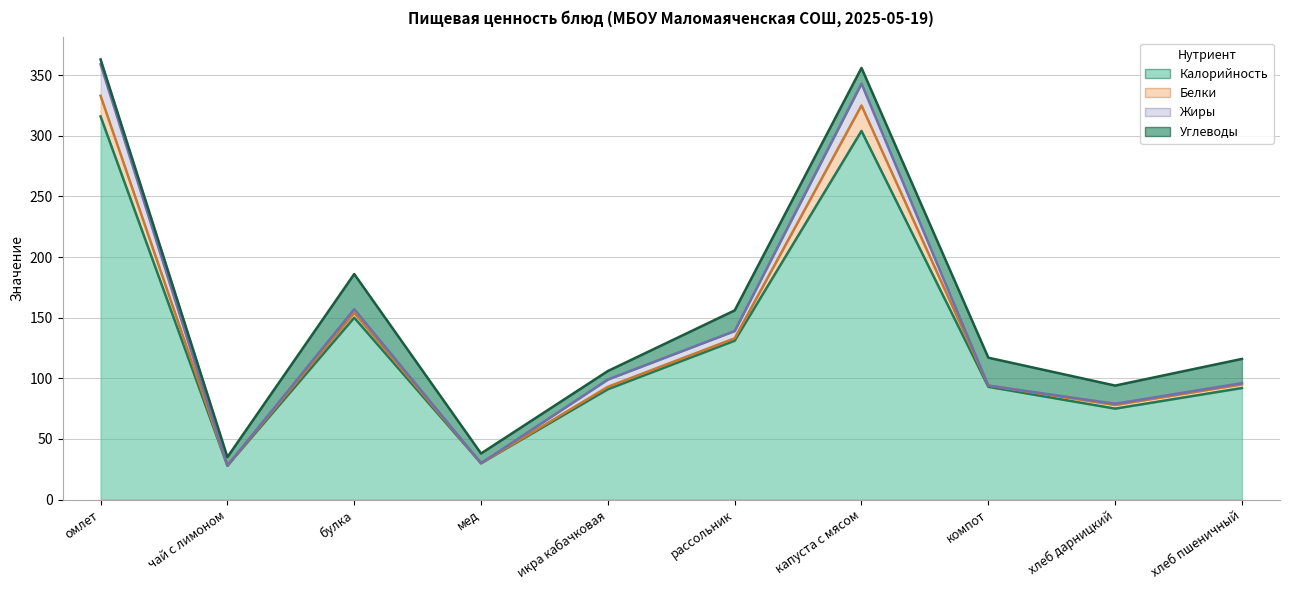

At which category does Углеводы reach its first local peak?

булка